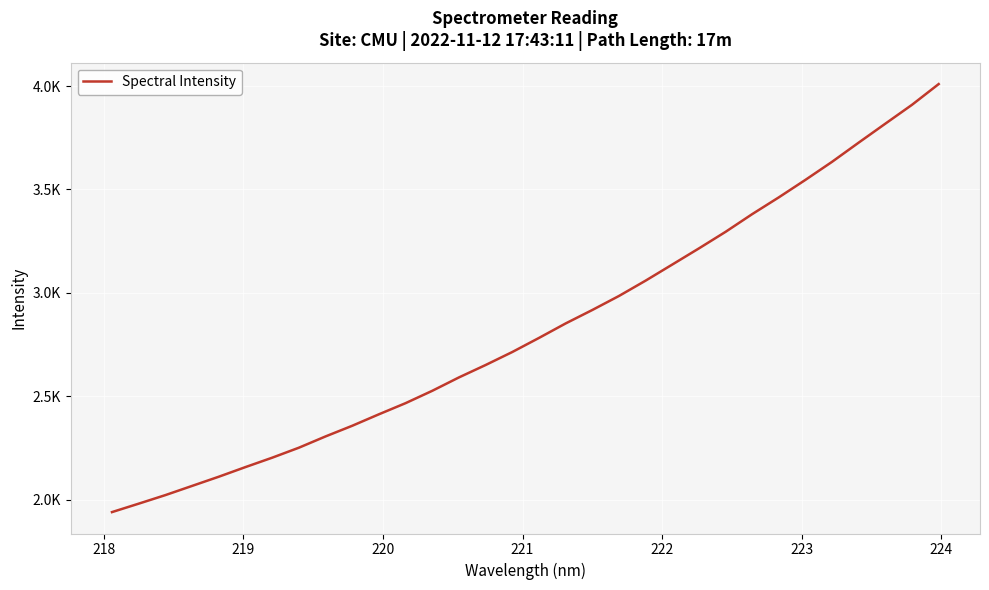

Is this an area chart (filled region under the line)?

No